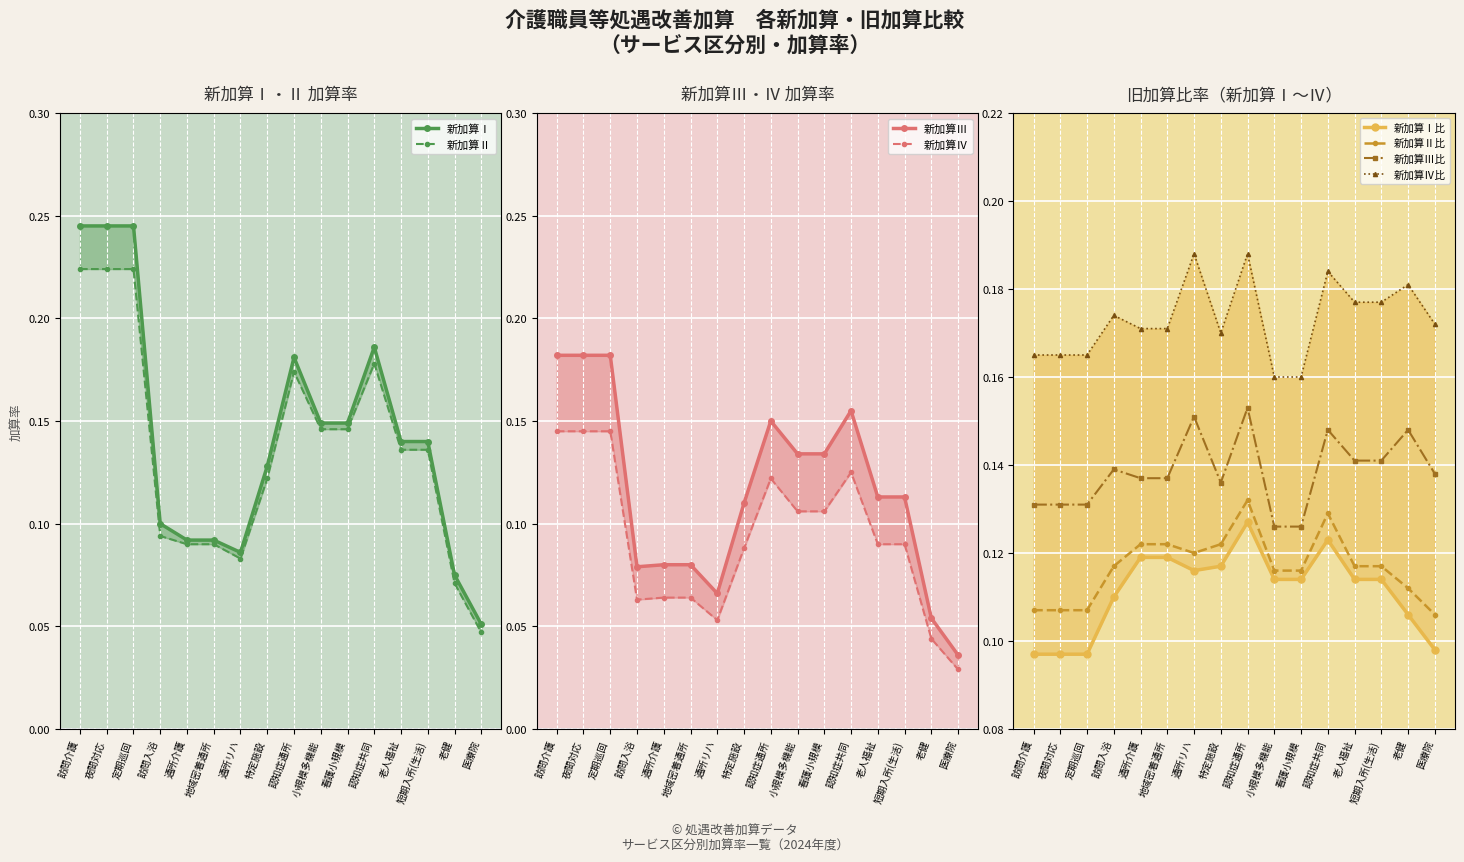

How many series are shown in this chart?

4